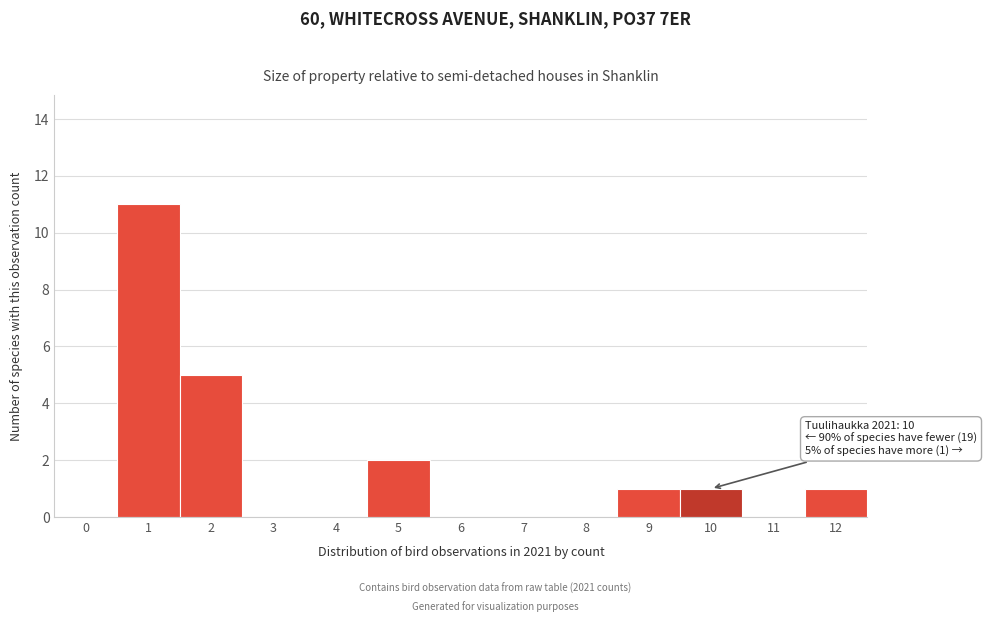

Reading left to right, list all the values displayed in this chart.

0=0	1=11	2=5	3=0	4=0	5=2	6=0	7=0	8=0	9=1	10=1	11=0	12=1